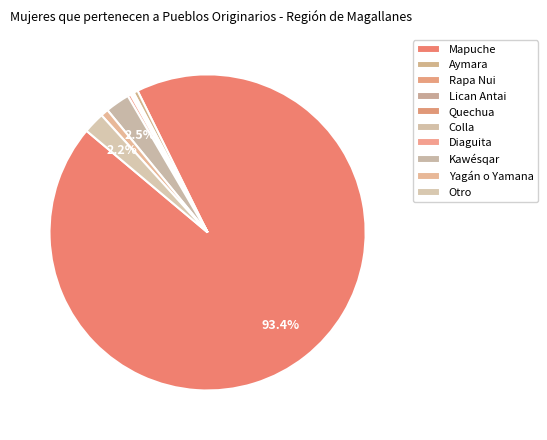

What is the majority slice?

Mapuche